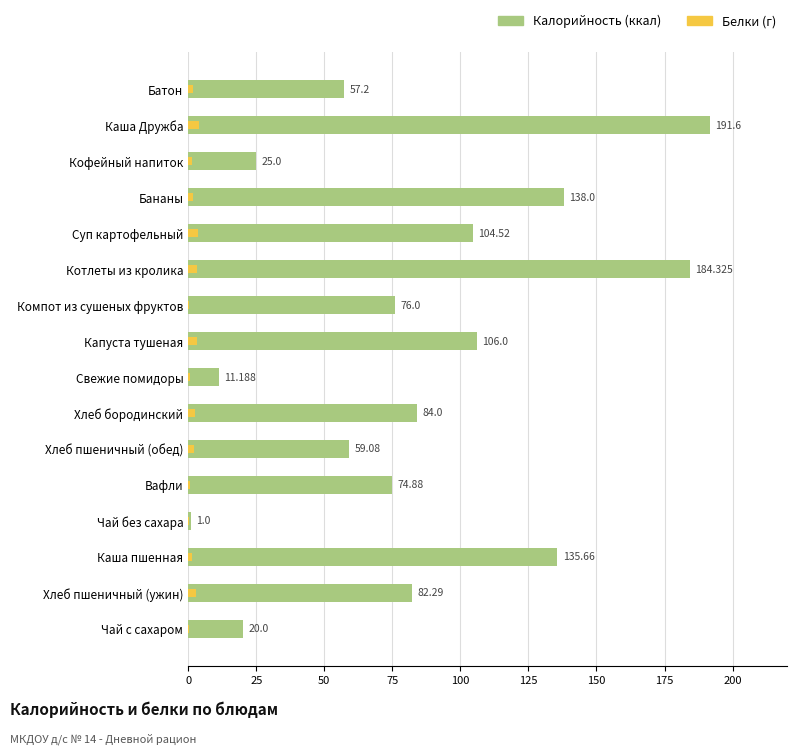

What is the value of the Калорийность bar at the 16th from the left?

20.0